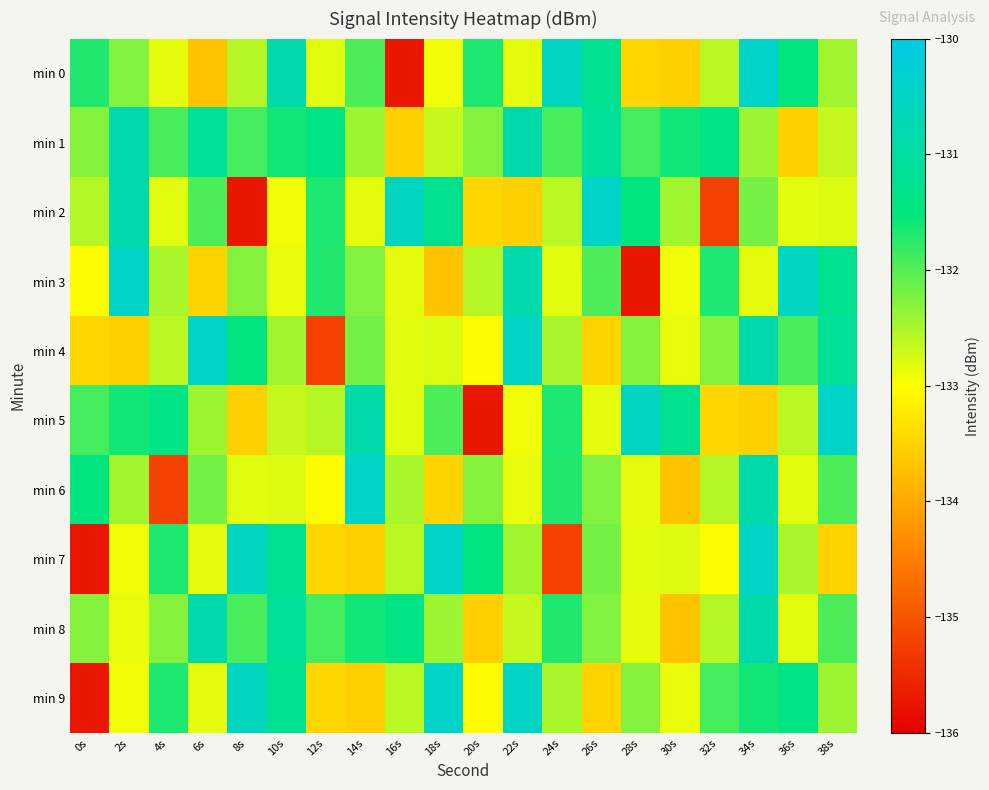

Reading left to right, list all the values displayed in this chart.

min 0: 0s=-131.7	2s=-132.3	4s=-132.9	6s=-133.7	8s=-132.6	10s=-130.8	12s=-132.8	14s=-132.0	16s=-135.7	18s=-132.9	20s=-131.7	22s=-132.8	24s=-130.6	26s=-131.3	28s=-133.5	30s=-133.5	32s=-132.6	34s=-130.4	36s=-131.5	38s=-132.4
min 1: 0s=-132.3	2s=-130.9	4s=-131.9	6s=-131.1	8s=-131.9	10s=-131.6	12s=-131.4	14s=-132.4	16s=-133.5	18s=-132.7	20s=-132.3	22s=-130.9	24s=-131.9	26s=-131.1	28s=-131.9	30s=-131.6	32s=-131.4	34s=-132.4	36s=-133.5	38s=-132.7
min 2: 0s=-132.6	2s=-130.8	4s=-132.8	6s=-132.0	8s=-135.7	10s=-132.9	12s=-131.7	14s=-132.8	16s=-130.6	18s=-131.3	20s=-133.5	22s=-133.5	24s=-132.6	26s=-130.4	28s=-131.5	30s=-132.4	32s=-135.2	34s=-132.2	36s=-132.8	38s=-132.8
min 3: 0s=-133.0	2s=-130.5	4s=-132.5	6s=-133.5	8s=-132.3	10s=-132.9	12s=-131.7	14s=-132.3	16s=-132.9	18s=-133.7	20s=-132.6	22s=-130.8	24s=-132.8	26s=-132.0	28s=-135.7	30s=-132.9	32s=-131.7	34s=-132.8	36s=-130.6	38s=-131.3
min 4: 0s=-133.5	2s=-133.5	4s=-132.6	6s=-130.4	8s=-131.5	10s=-132.4	12s=-135.2	14s=-132.2	16s=-132.8	18s=-132.8	20s=-133.0	22s=-130.5	24s=-132.5	26s=-133.5	28s=-132.3	30s=-132.9	32s=-132.3	34s=-130.9	36s=-131.9	38s=-131.1
min 5: 0s=-131.9	2s=-131.6	4s=-131.4	6s=-132.4	8s=-133.5	10s=-132.7	12s=-132.6	14s=-130.8	16s=-132.8	18s=-132.0	20s=-135.7	22s=-132.9	24s=-131.7	26s=-132.8	28s=-130.6	30s=-131.3	32s=-133.5	34s=-133.5	36s=-132.6	38s=-130.4
min 6: 0s=-131.5	2s=-132.4	4s=-135.2	6s=-132.2	8s=-132.8	10s=-132.8	12s=-133.0	14s=-130.5	16s=-132.5	18s=-133.5	20s=-132.3	22s=-132.9	24s=-131.7	26s=-132.3	28s=-132.9	30s=-133.7	32s=-132.6	34s=-130.8	36s=-132.8	38s=-132.0
min 7: 0s=-135.7	2s=-132.9	4s=-131.7	6s=-132.8	8s=-130.6	10s=-131.3	12s=-133.5	14s=-133.5	16s=-132.6	18s=-130.4	20s=-131.5	22s=-132.4	24s=-135.2	26s=-132.2	28s=-132.8	30s=-132.8	32s=-133.0	34s=-130.5	36s=-132.5	38s=-133.5
min 8: 0s=-132.3	2s=-132.9	4s=-132.3	6s=-130.9	8s=-131.9	10s=-131.1	12s=-131.9	14s=-131.6	16s=-131.4	18s=-132.4	20s=-133.5	22s=-132.7	24s=-131.7	26s=-132.3	28s=-132.9	30s=-133.7	32s=-132.6	34s=-130.8	36s=-132.8	38s=-132.0
min 9: 0s=-135.7	2s=-132.9	4s=-131.7	6s=-132.8	8s=-130.6	10s=-131.3	12s=-133.5	14s=-133.5	16s=-132.6	18s=-130.4	20s=-133.0	22s=-130.5	24s=-132.5	26s=-133.5	28s=-132.3	30s=-132.9	32s=-131.9	34s=-131.6	36s=-131.4	38s=-132.4